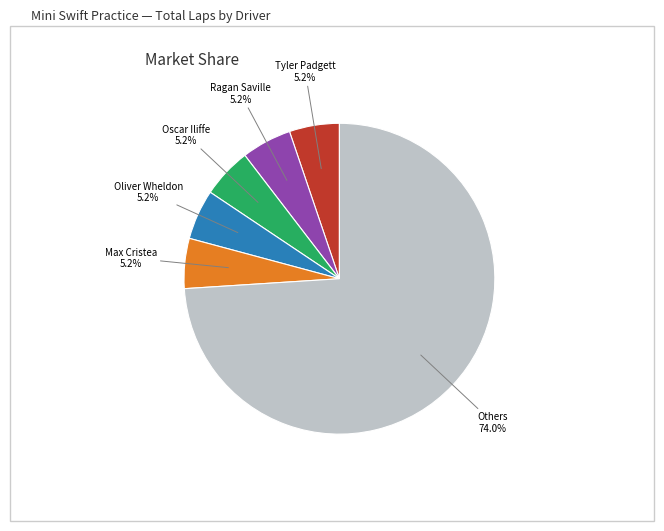

To the nearest percent, what is the average slice percentage?

17%